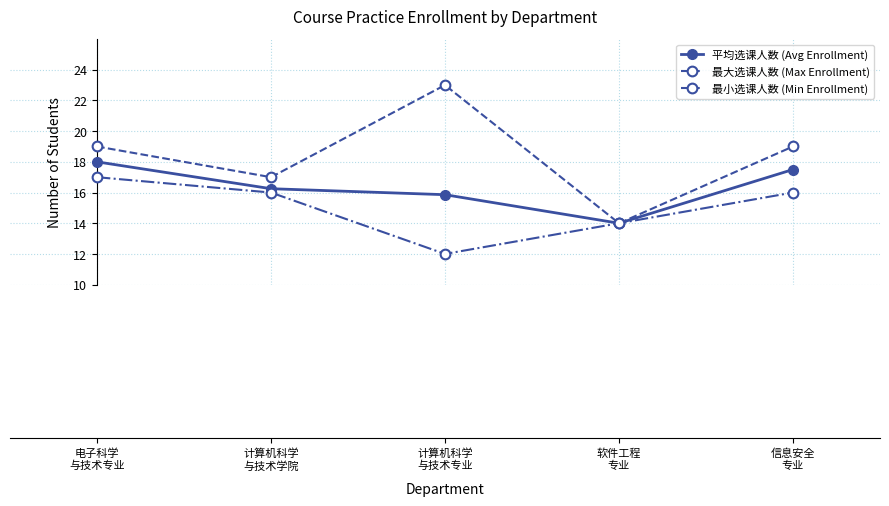

Where is the first local minimum for 平均选课人数 (Avg Enrollment)?

软件工程
专业